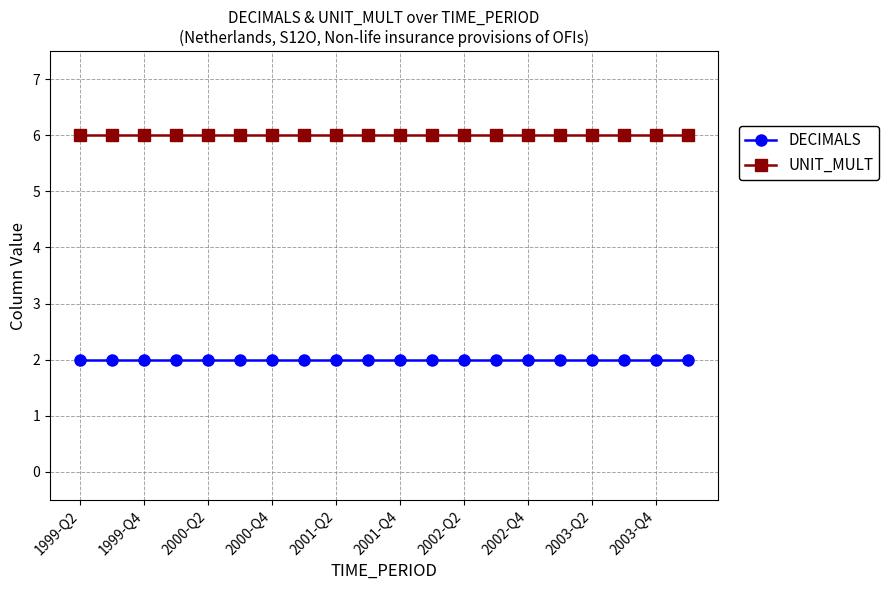

What is the sum of all DECIMALS values?

40